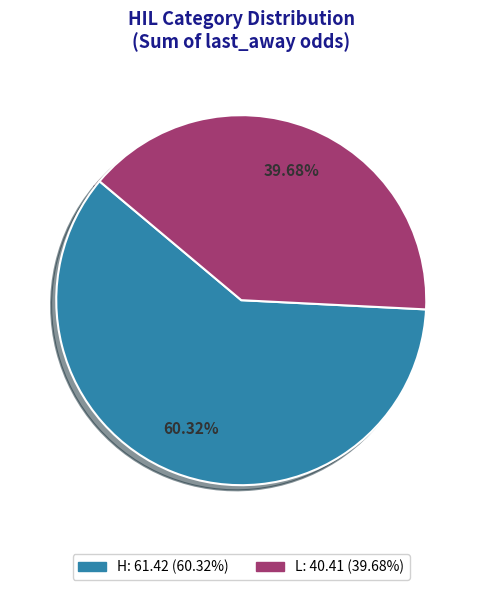

Is there any slice that represents more than half of the pie?

Yes